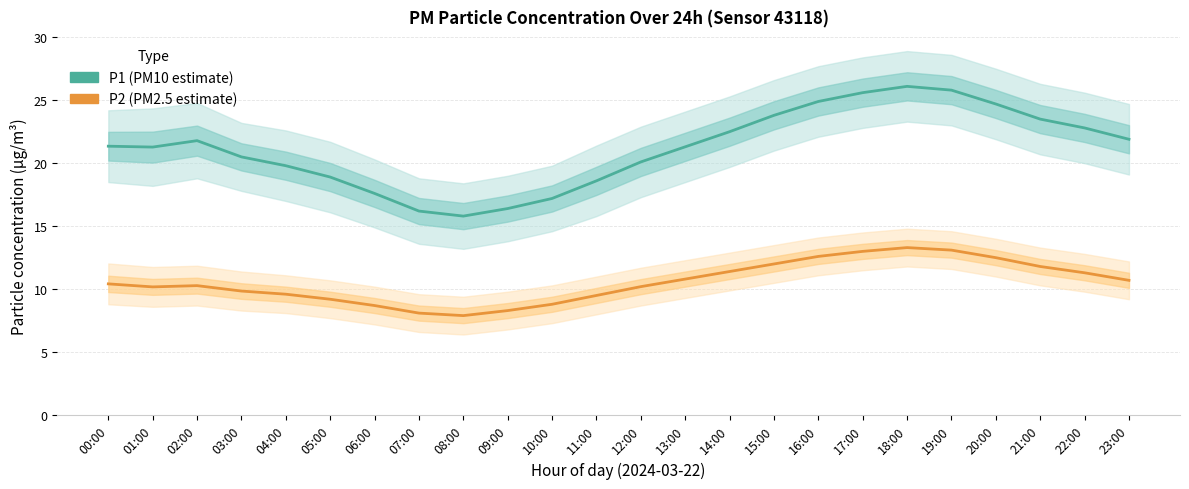

At which category is the sum across all series the highest?

18:00